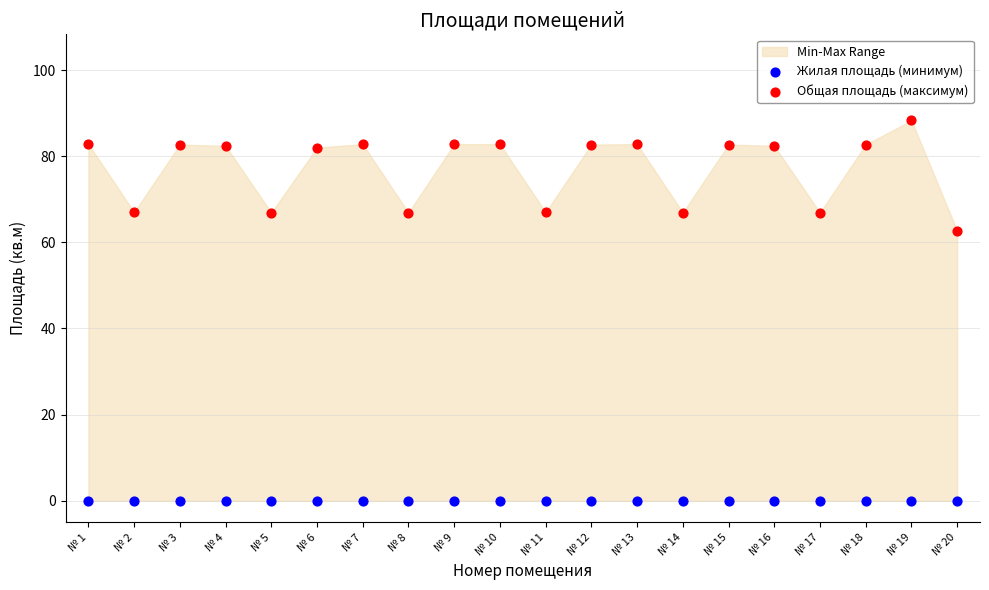

Across all series, what Y value is closest to 44?

62.7